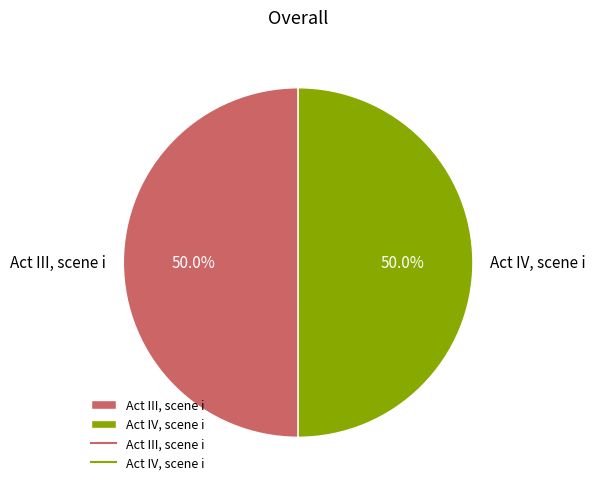

What is the ratio of the value at Act IV, scene i to the value at Act III, scene i?

1.0